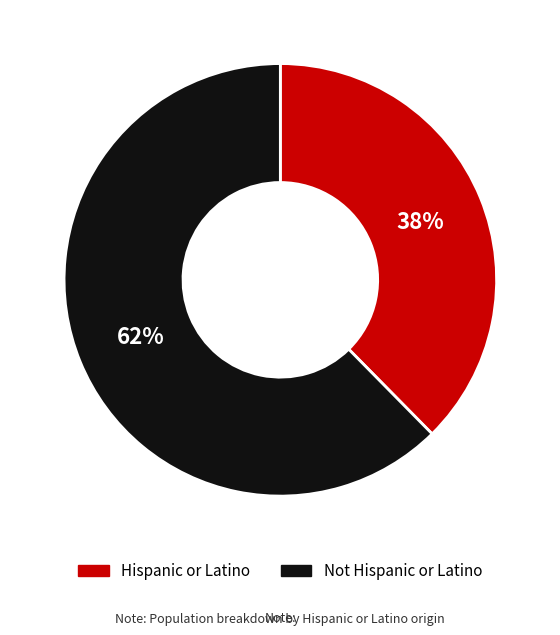

Is there any slice that represents more than half of the pie?

Yes